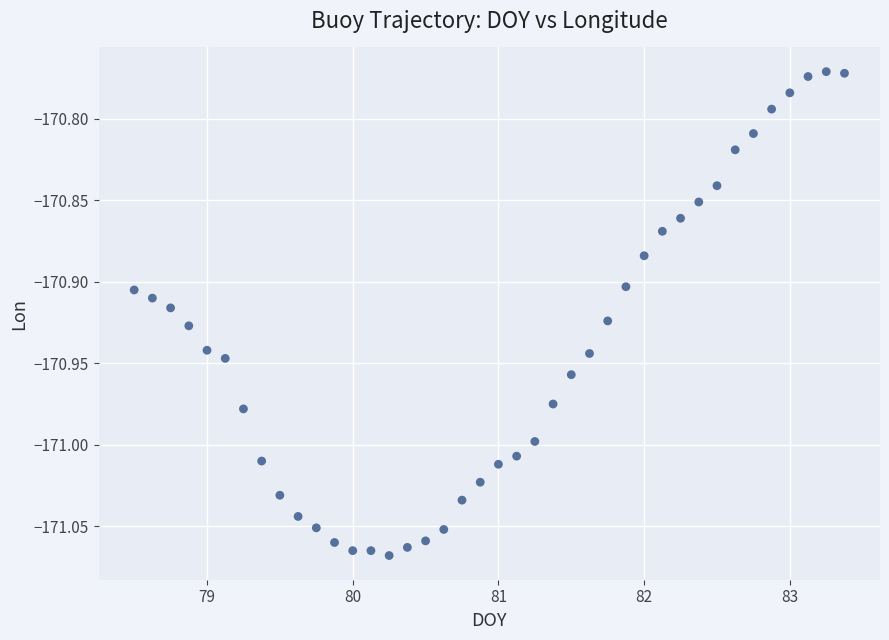

What is the range of Y values (max minus min)?

0.3